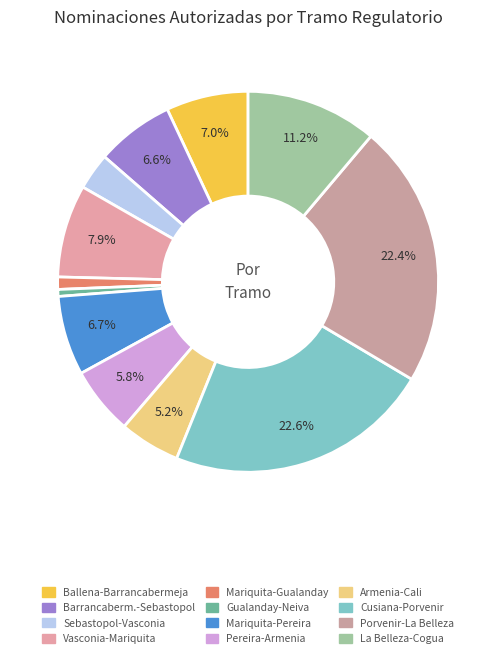

Which slice is the smallest?

Gualanday - Neiva